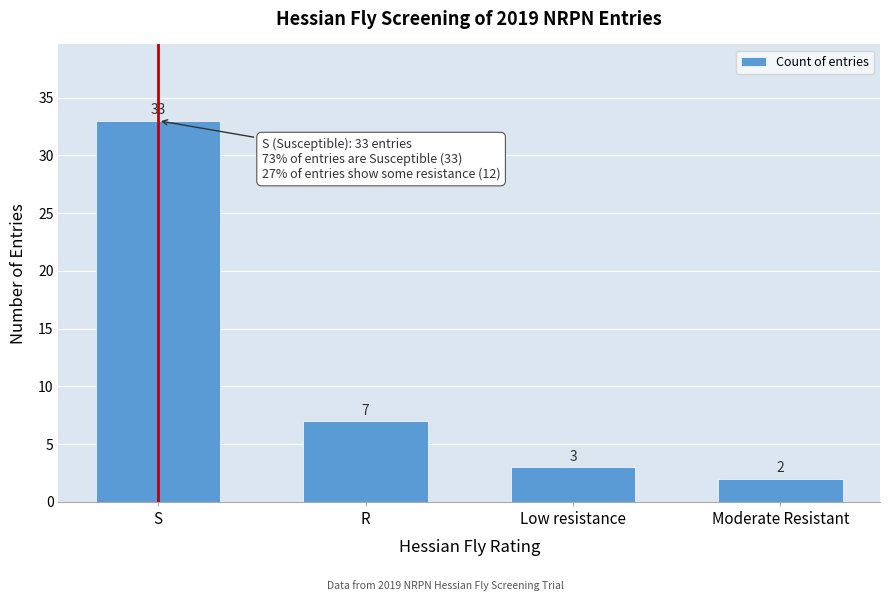

Reading left to right, list all the values displayed in this chart.

S=33	R=7	Low resistance=3	Moderate Resistant=2